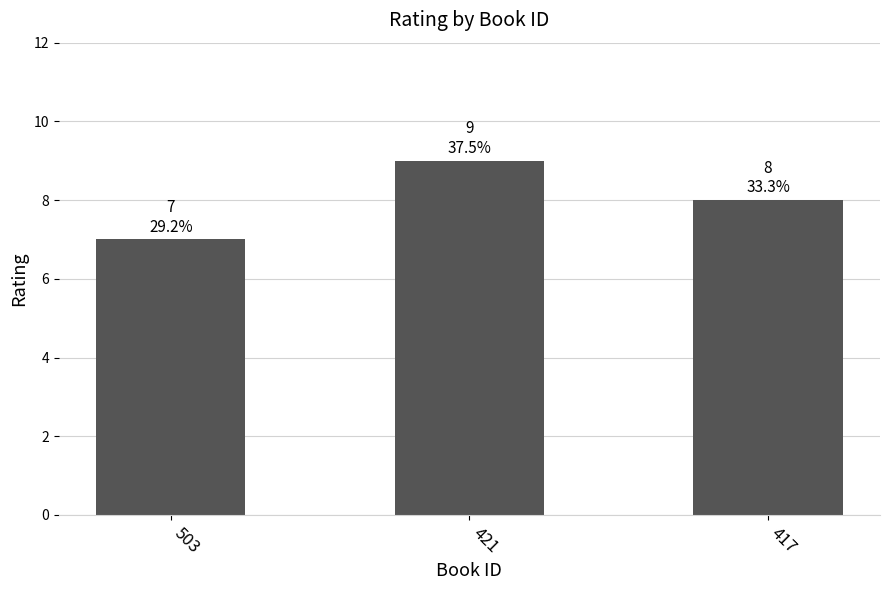

At which label does the data first exceed 8?

421